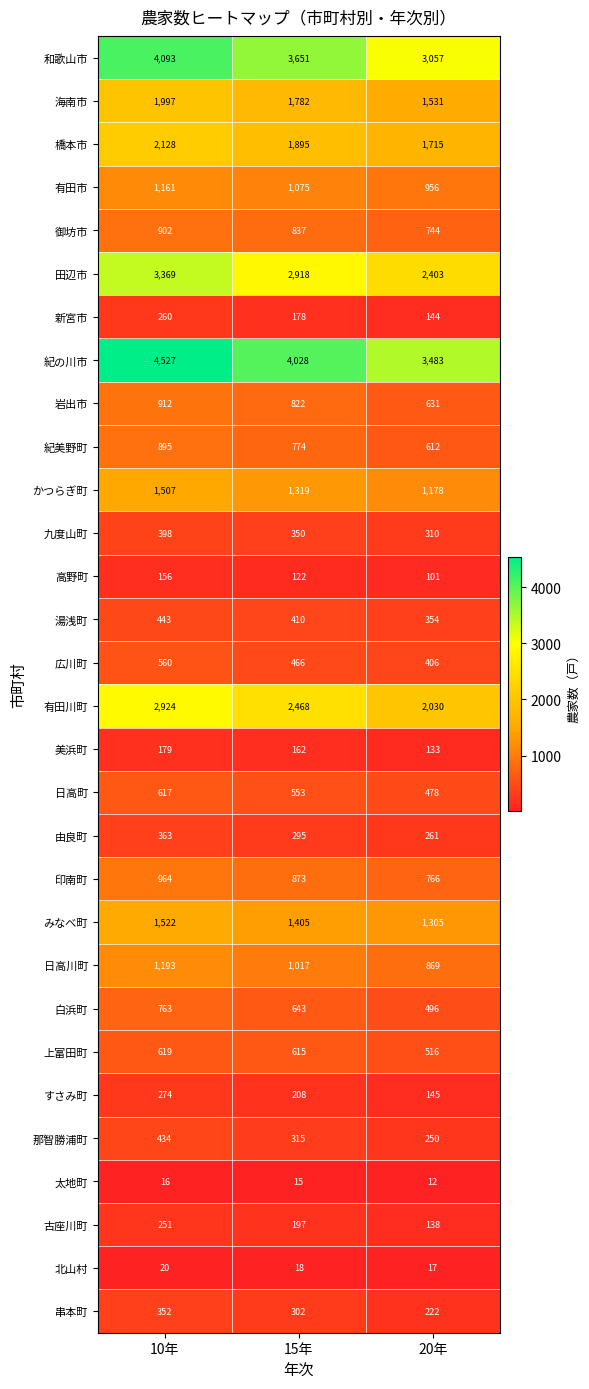

What is the minimum value shown in the chart?

12